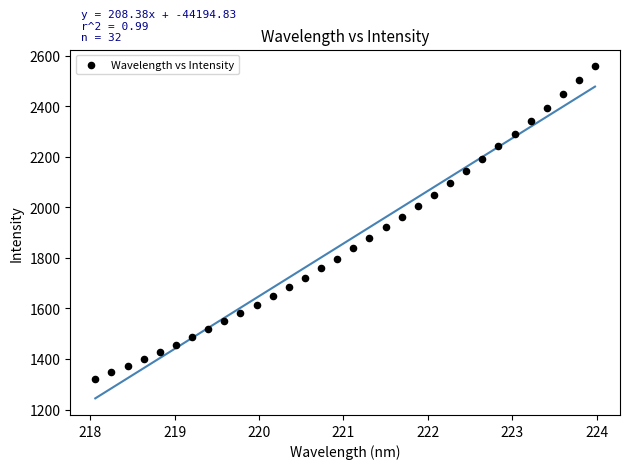

What is the range of X values (max minus min)?

5.9